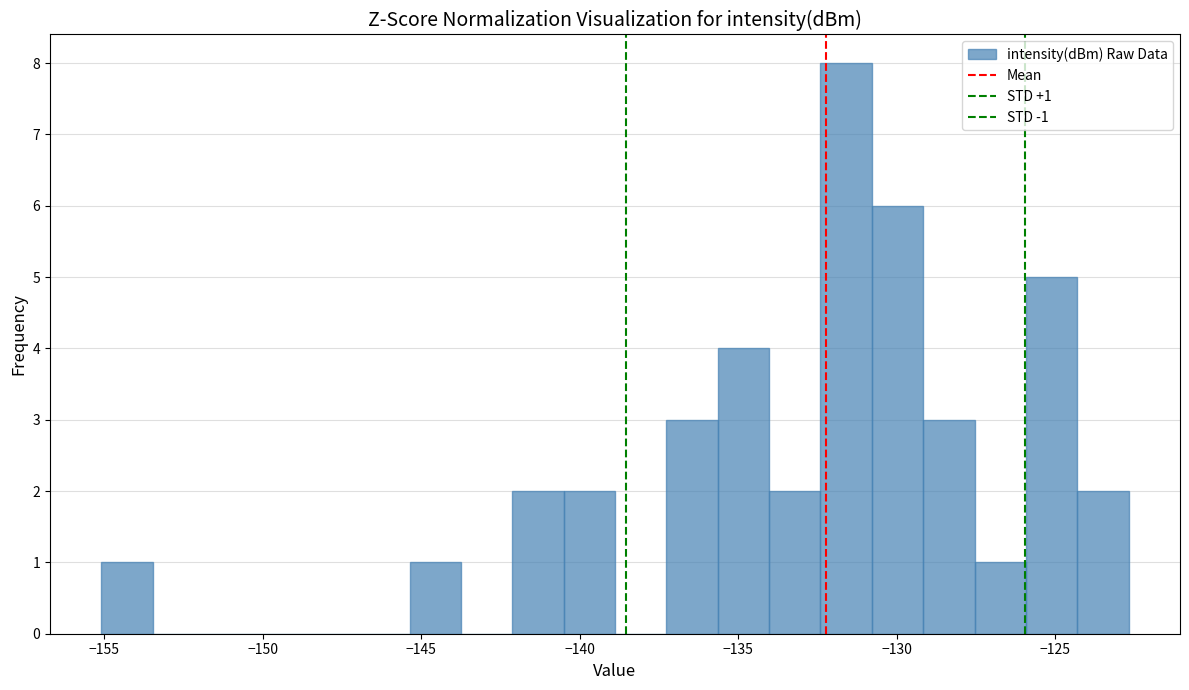

Read against the x-axis, roughly where is the centre of the tallest bar?

-131.5